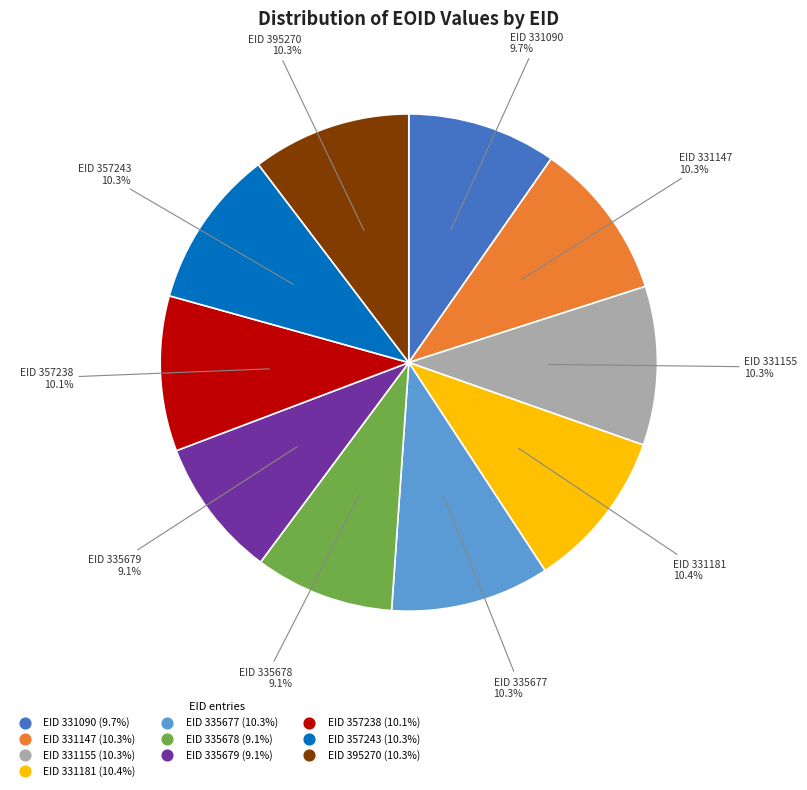

Is there any slice that represents more than half of the pie?

No